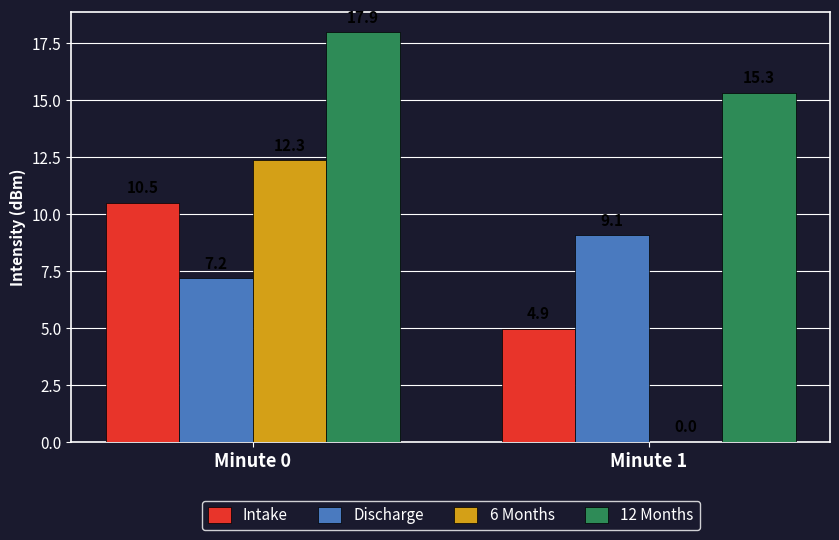

Which series changed the most between Minute 0 and Minute 1?

6 Months